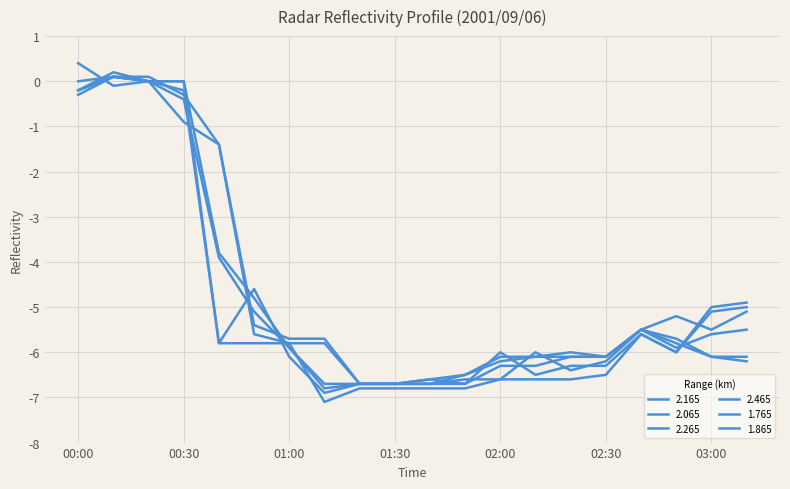

Between which two adjacent categories do 2.065 and 1.765 first intersect?

00:00 and 00:10